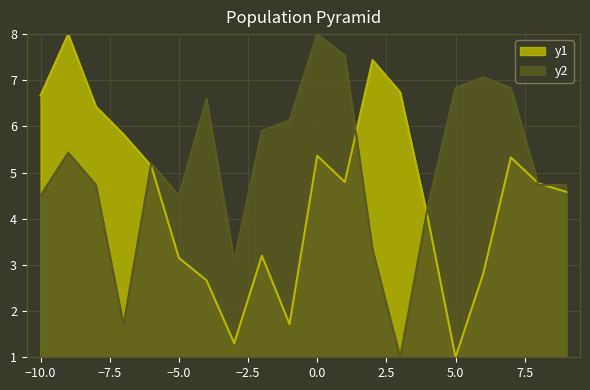

What are all the series names shown in the legend?

y1, y2